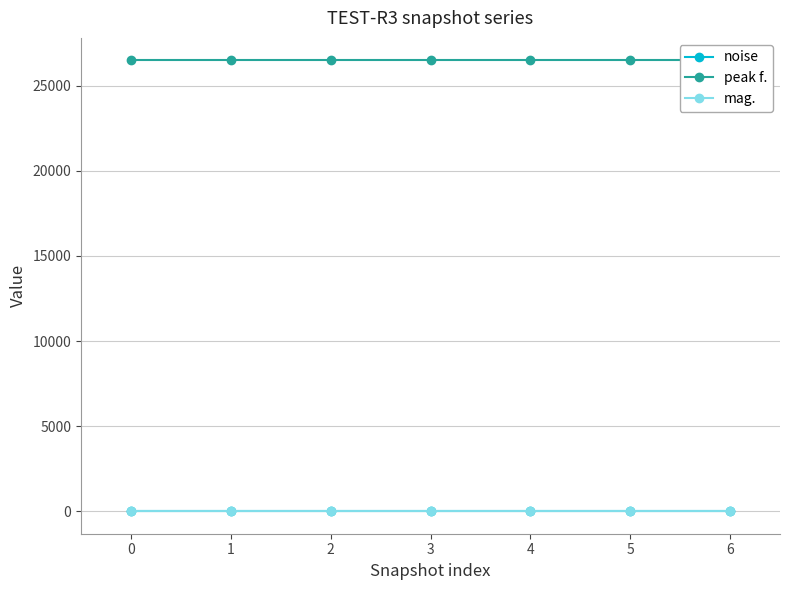

Count the number of data series in this chart.

3